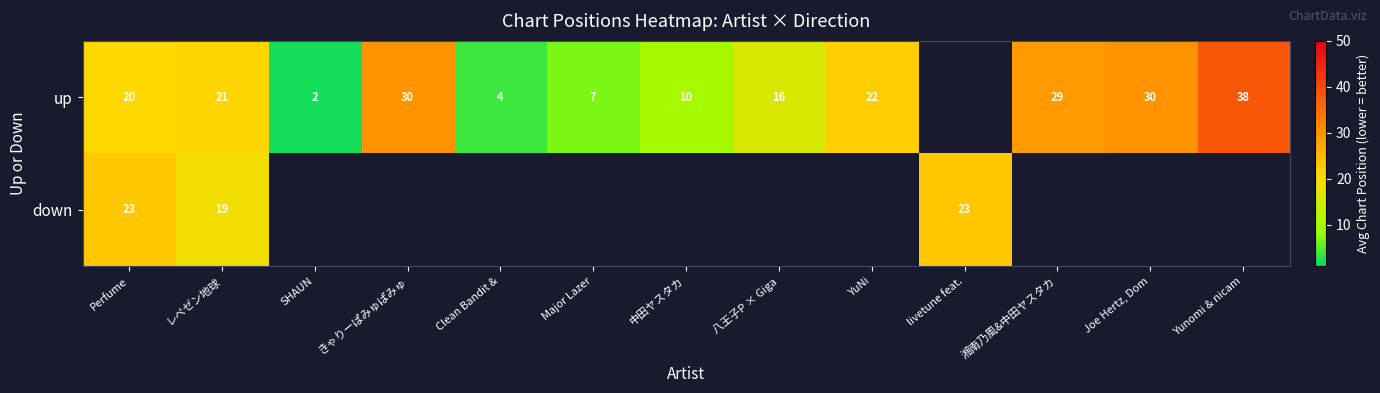

Is the value of down at レペゼン地球 greater than the value of up at 八王子P × Giga?

Yes